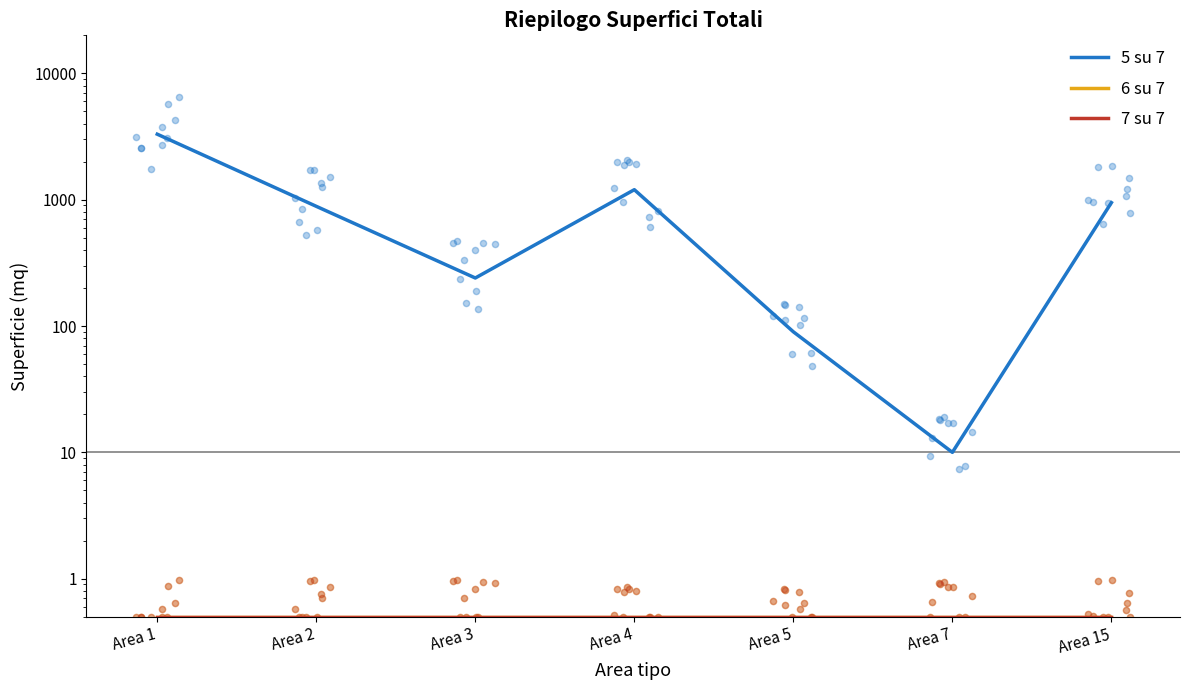

What is the total value across all series at Area 3?

241.0